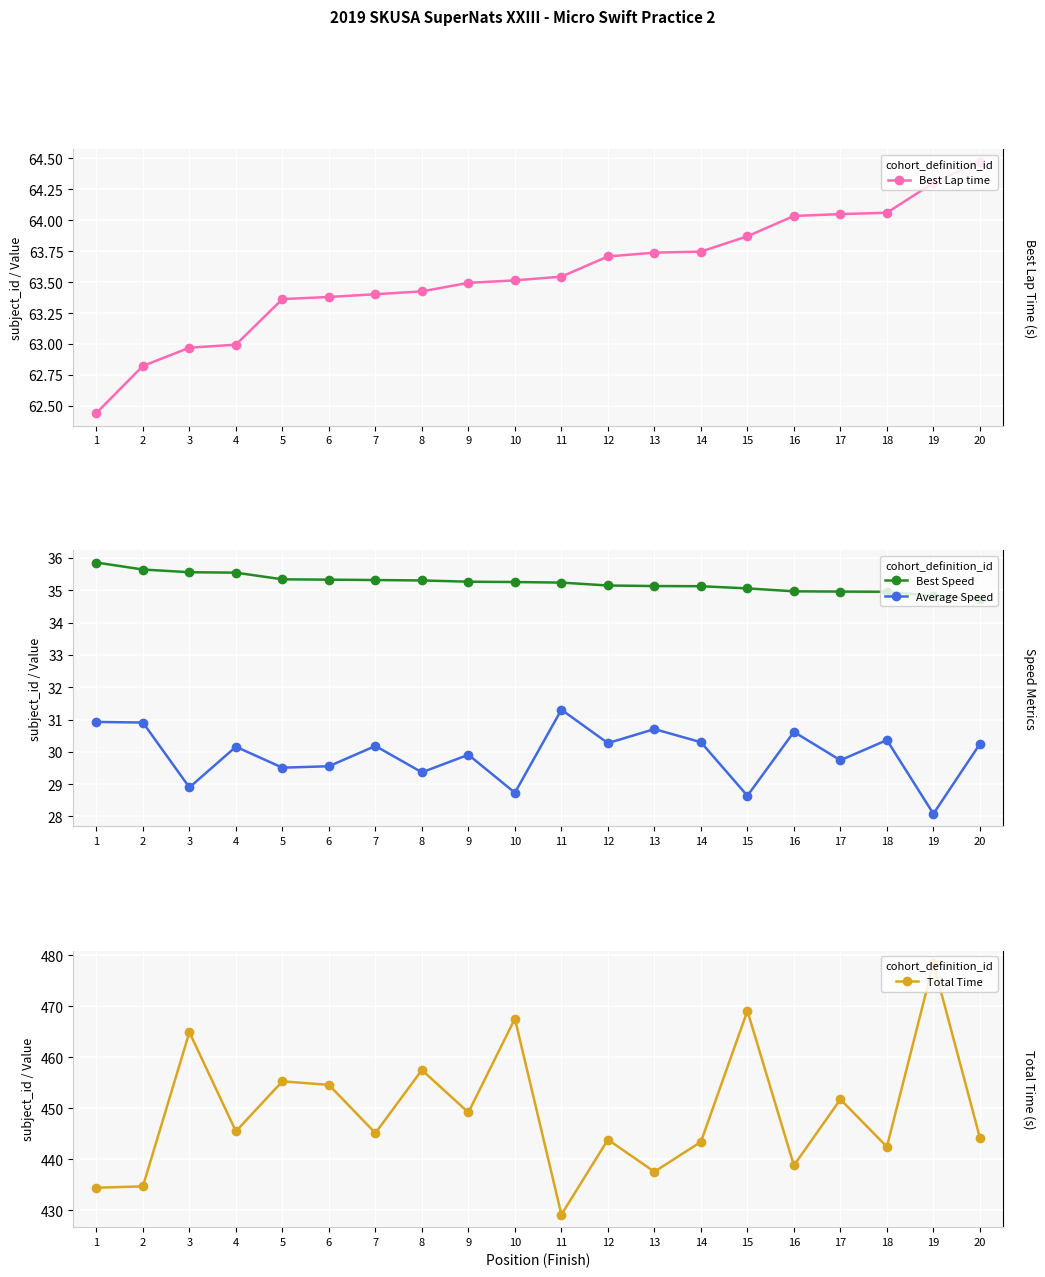

True or false: Best Lap time has more than 1 interior local peaks.

False